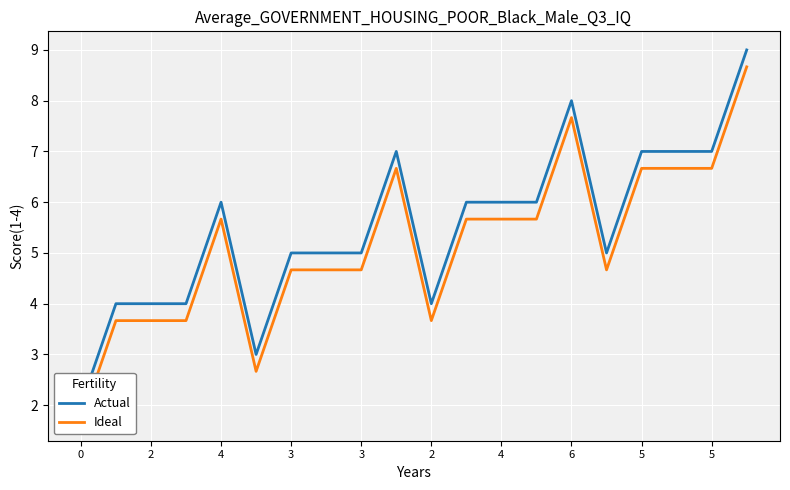

What is the difference between the maximum and minimum values in the Ideal series?

7.0